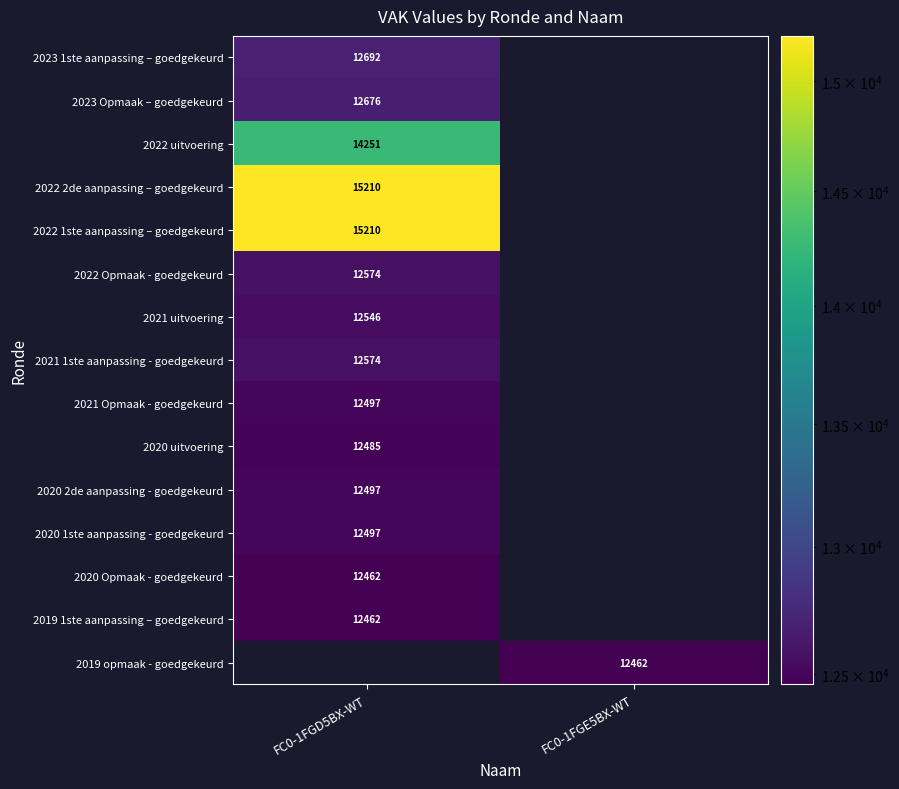

What is the greatest value displayed?

15210.0